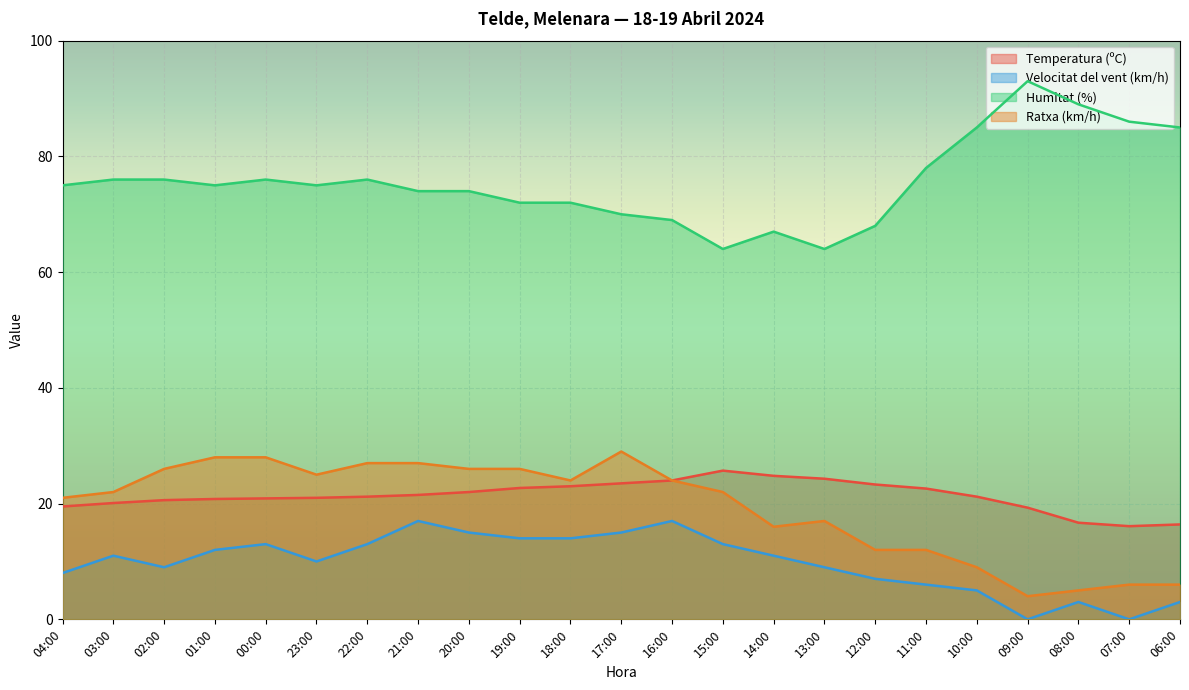

What is the sum of all Velocitat del vent (km/h) values?

225.0